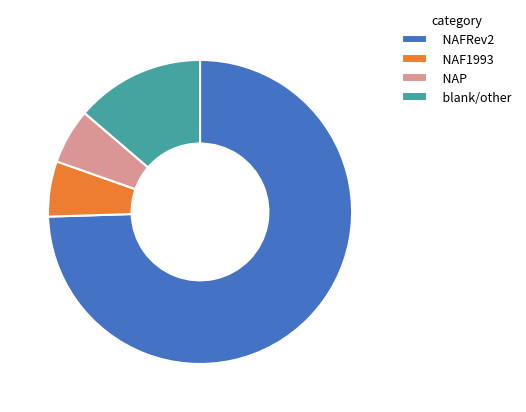

Is it true that blank/other is 26% of the pie?

False